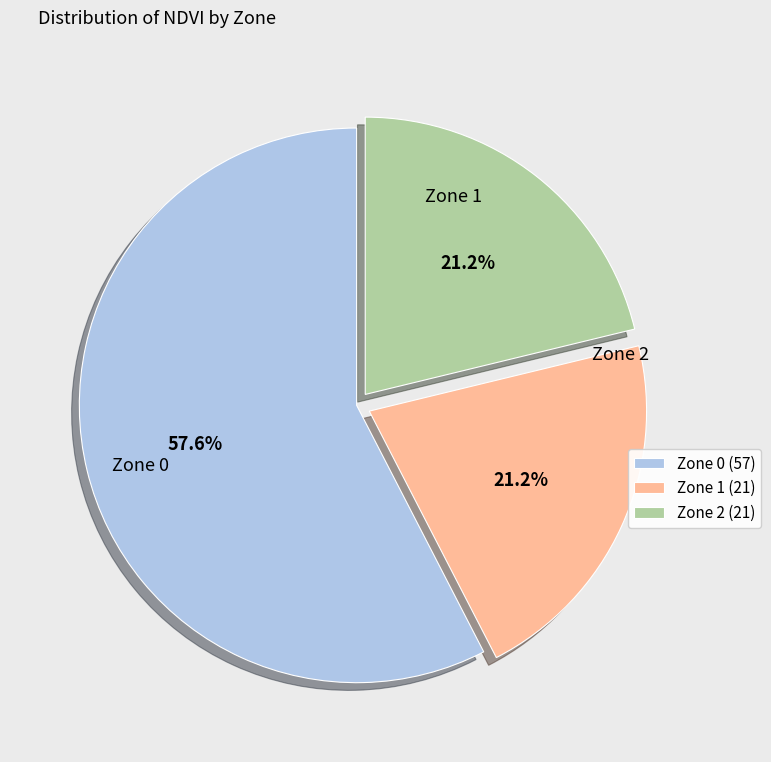

To the nearest percent, what is the difference between the largest and smallest slice percentages?

36%